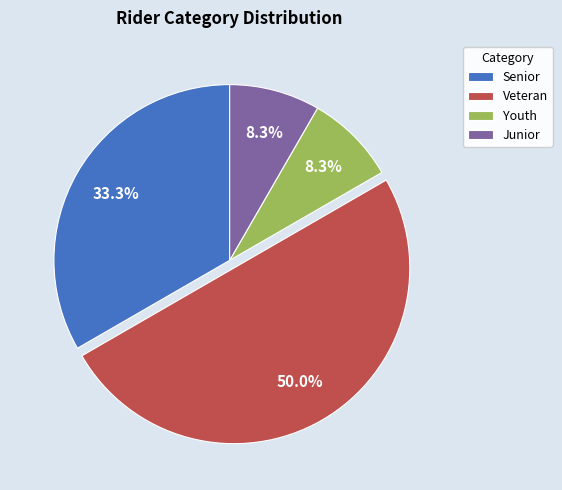

Is it true that Senior is 33% of the pie?

True